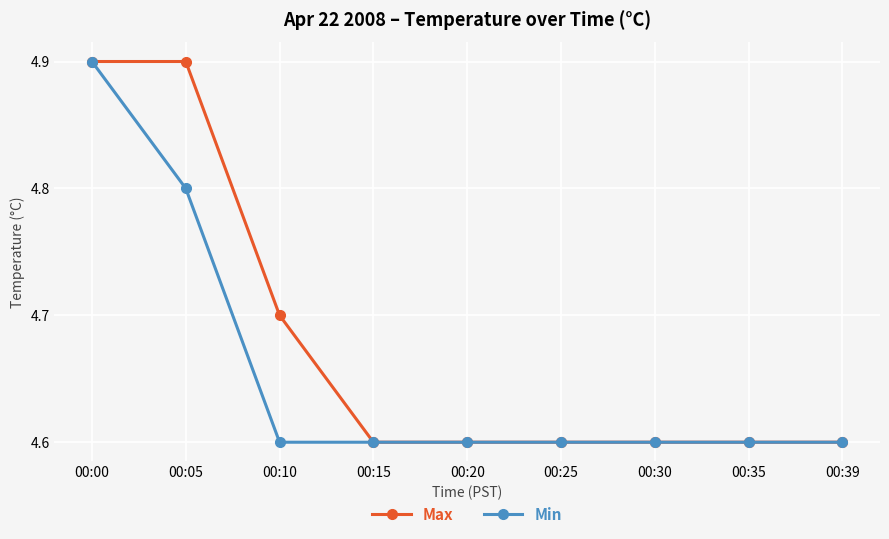

What is the maximum value shown in the chart?

4.9